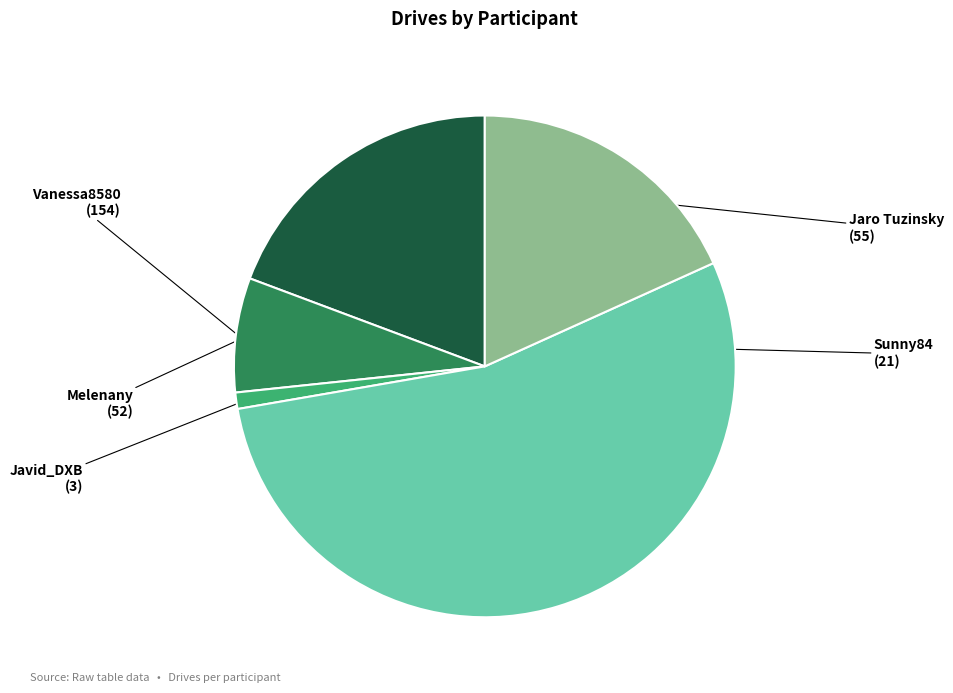

What is the smallest slice in the pie chart?

Javid_DXB